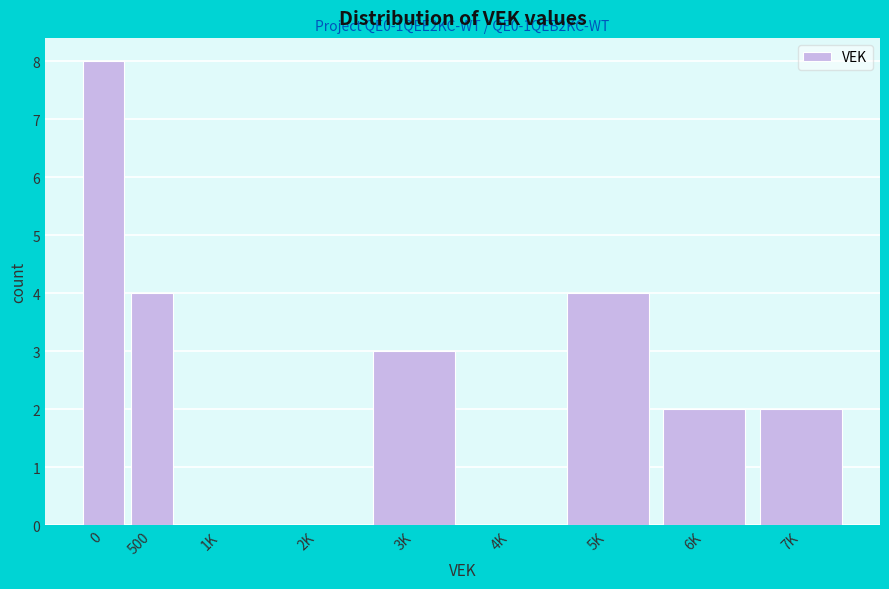

Reading left to right, what are all the values shown in this chart?

0=8	500=4	1K=0	2K=0	3K=3	4K=0	5K=4	6K=2	7K=2